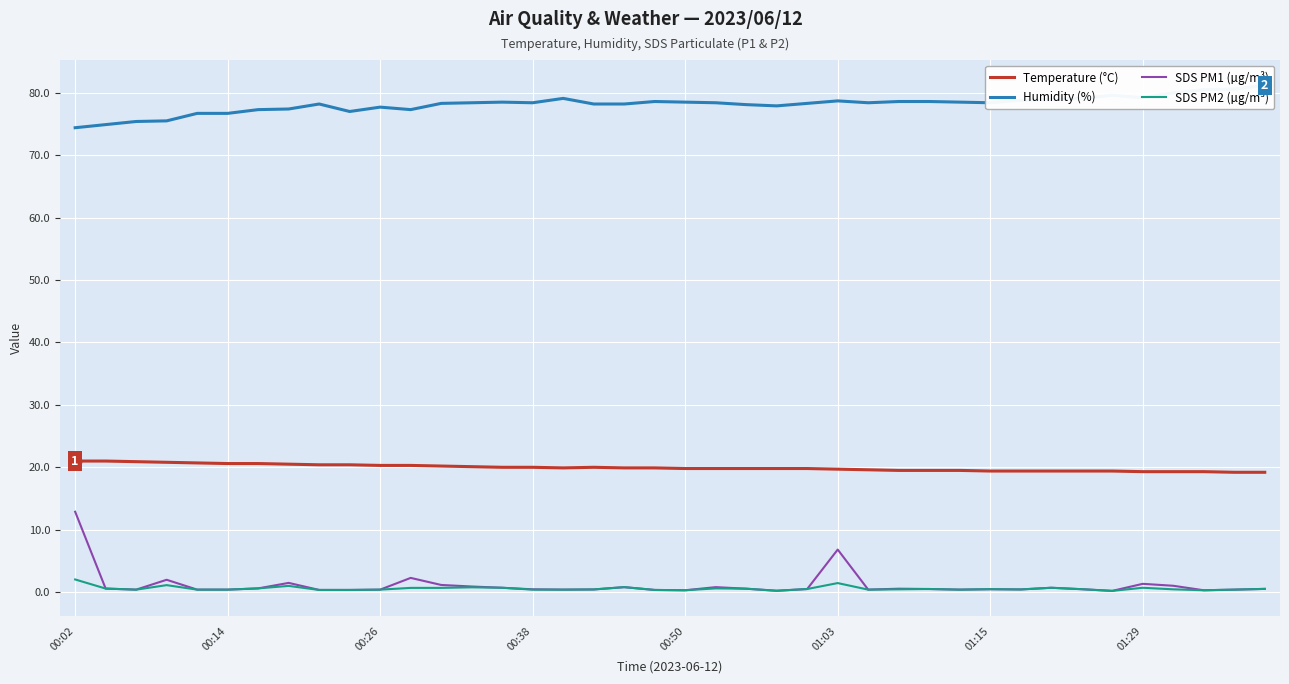

What is the sum of all Humidity (%) values?

3126.5